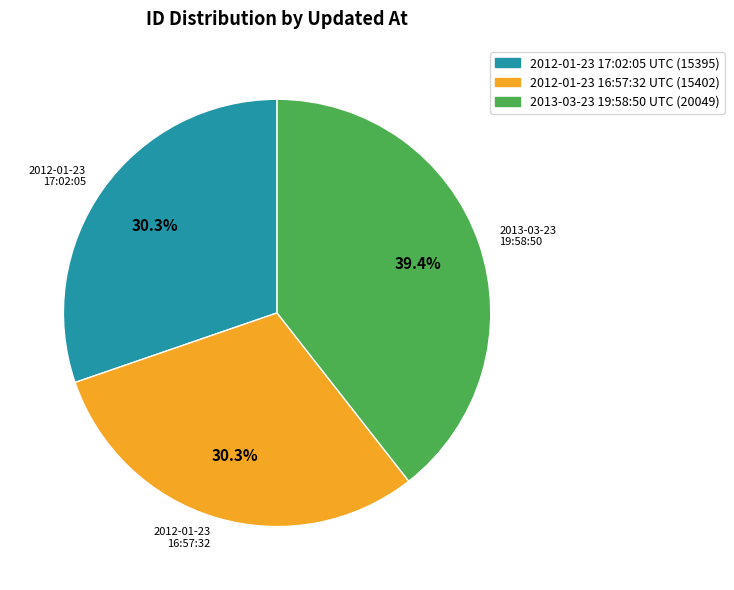

Is it true that 2013-03-23 19:58:50 UTC is 39% of the pie?

True